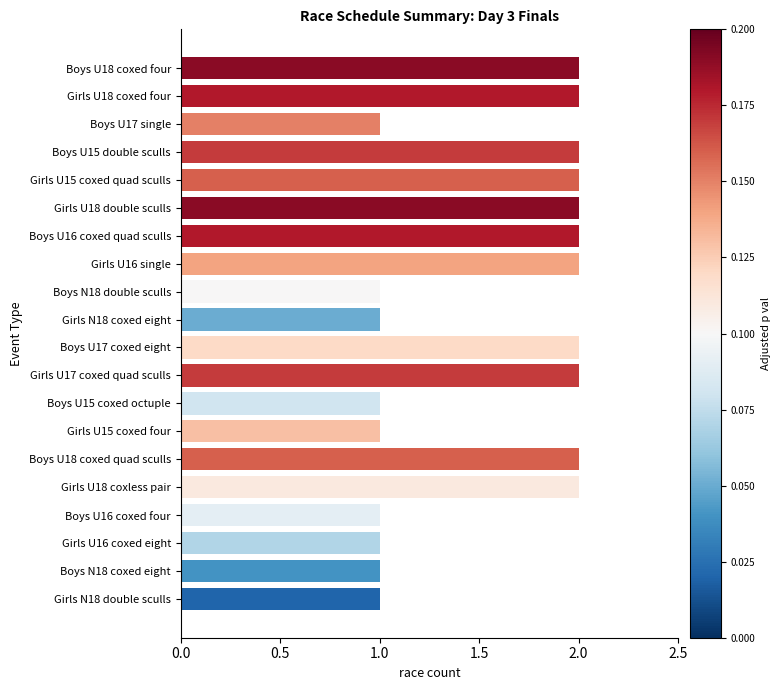

What position from the bottom is Girls U18 double sculls?

15